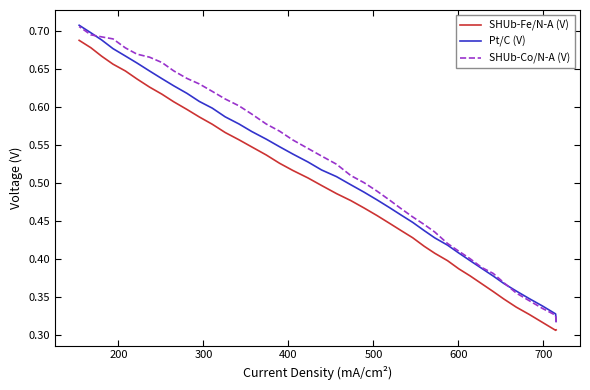

At how many categories does at least one series exceed 0?

40